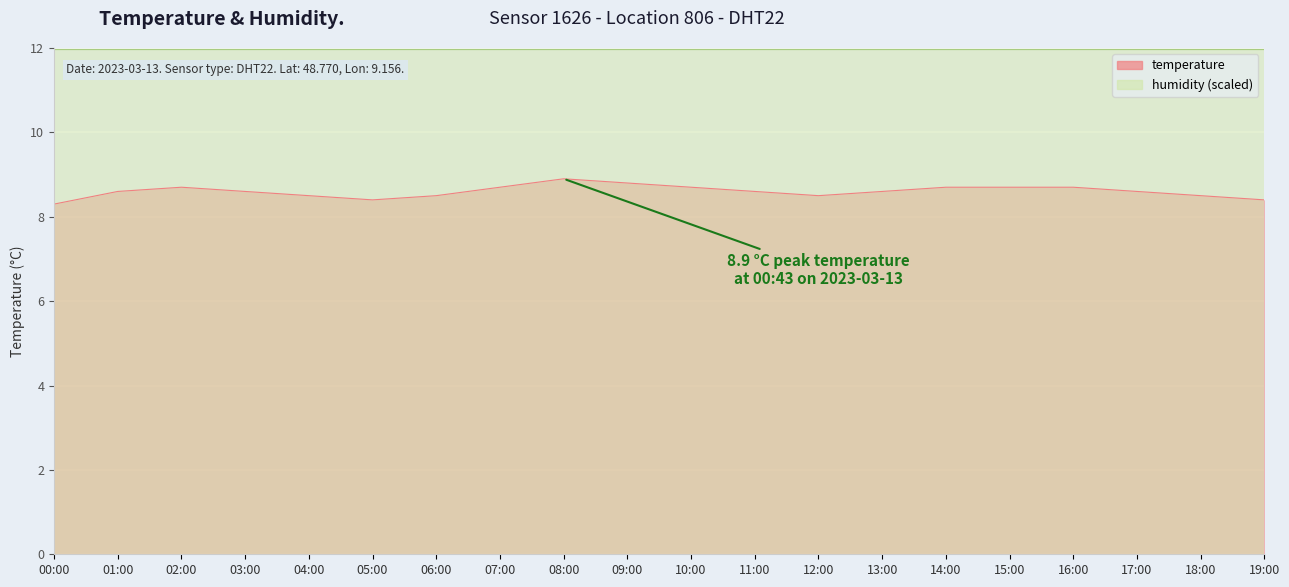

At which category does the chart reach its peak across all series?

08:00